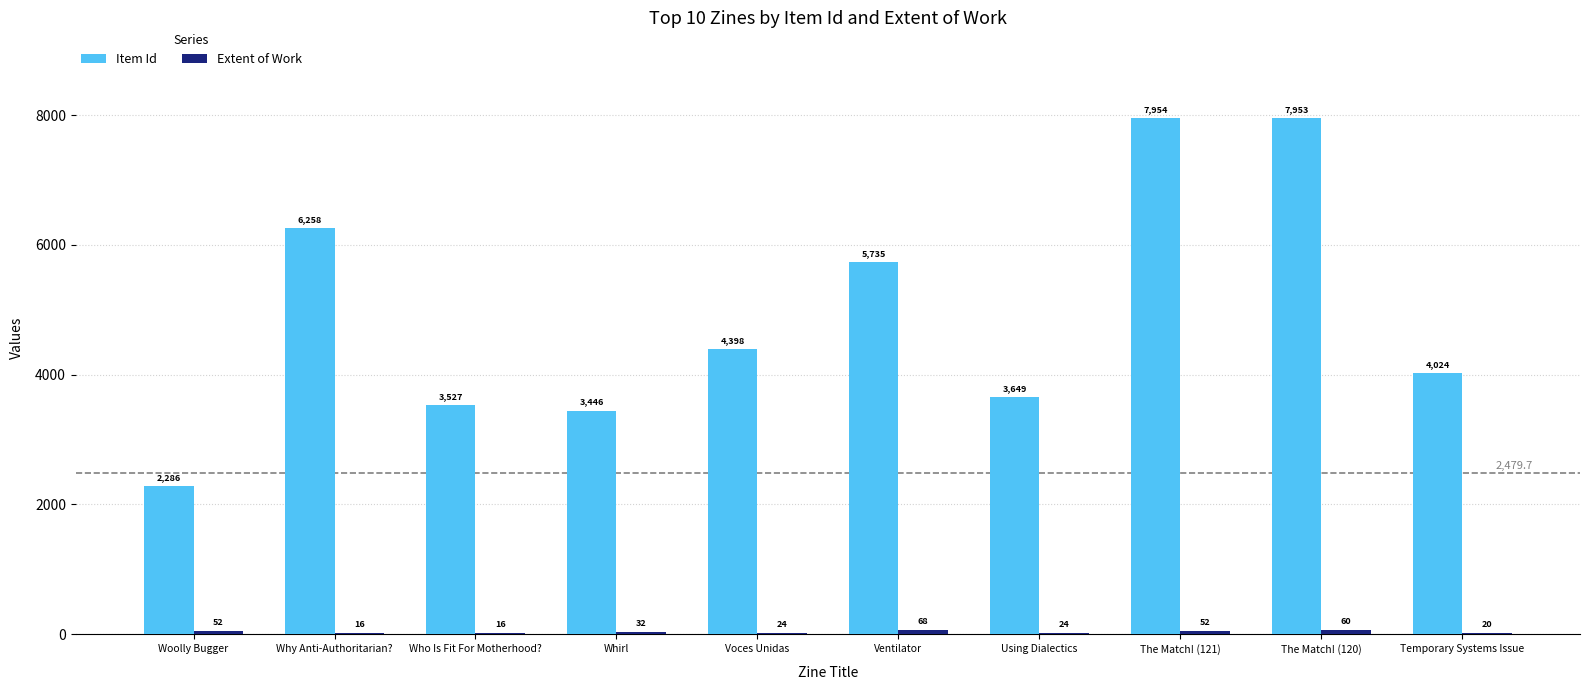

What is the average value of the Item Id series?

4923